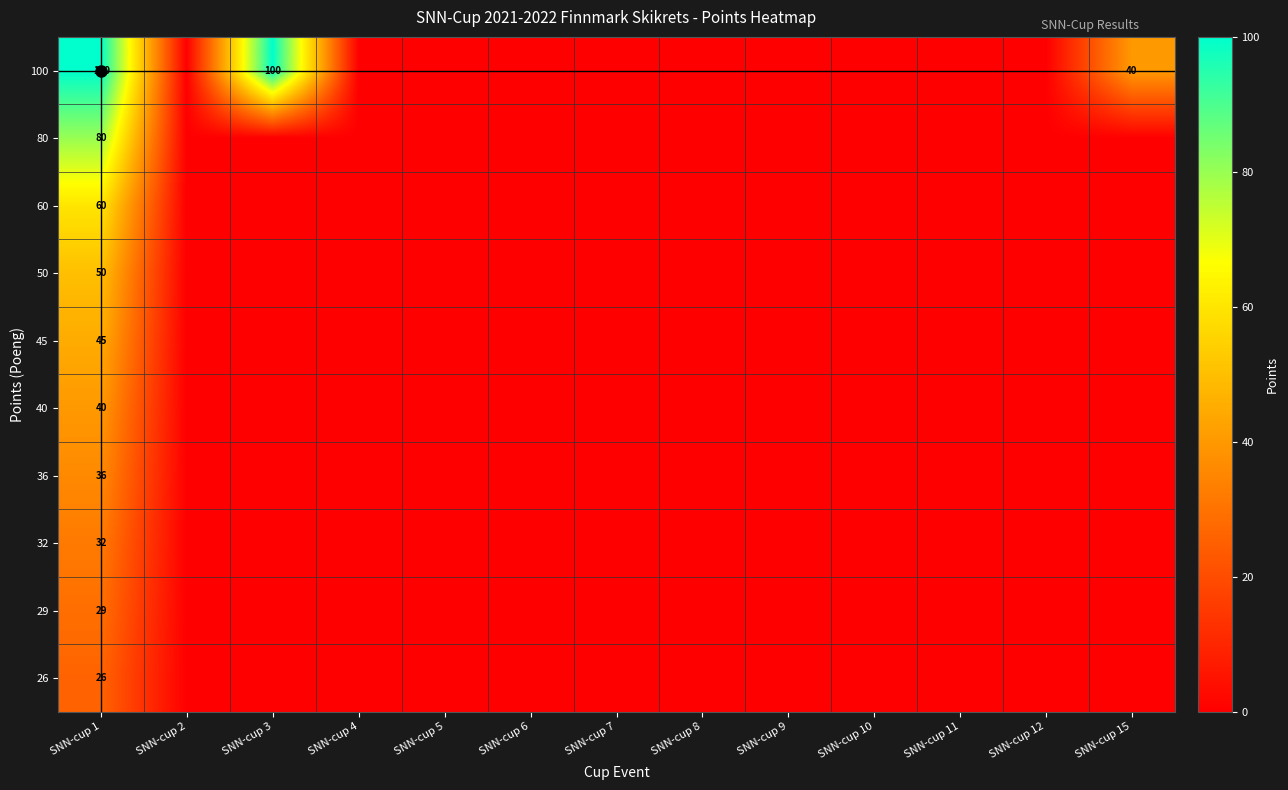

Reading left to right, what are all the values shown in this chart?

SNN-cup 1: 0=100	1=80	2=60	3=50	4=45	5=40	6=36	7=32	8=29	9=26
SNN-cup 2: 0=0	1=0	2=0	3=0	4=0	5=0	6=0	7=0	8=0	9=0
SNN-cup 3: 0=100	1=0	2=0	3=0	4=0	5=0	6=0	7=0	8=0	9=0
SNN-cup 4: 0=0	1=0	2=0	3=0	4=0	5=0	6=0	7=0	8=0	9=0
SNN-cup 5: 0=0	1=0	2=0	3=0	4=0	5=0	6=0	7=0	8=0	9=0
SNN-cup 6: 0=0	1=0	2=0	3=0	4=0	5=0	6=0	7=0	8=0	9=0
SNN-cup 7: 0=0	1=0	2=0	3=0	4=0	5=0	6=0	7=0	8=0	9=0
SNN-cup 8: 0=0	1=0	2=0	3=0	4=0	5=0	6=0	7=0	8=0	9=0
SNN-cup 9: 0=0	1=0	2=0	3=0	4=0	5=0	6=0	7=0	8=0	9=0
SNN-cup 10: 0=0	1=0	2=0	3=0	4=0	5=0	6=0	7=0	8=0	9=0
SNN-cup 11: 0=0	1=0	2=0	3=0	4=0	5=0	6=0	7=0	8=0	9=0
SNN-cup 12: 0=0	1=0	2=0	3=0	4=0	5=0	6=0	7=0	8=0	9=0
SNN-cup 15: 0=40	1=0	2=0	3=0	4=0	5=0	6=0	7=0	8=0	9=0